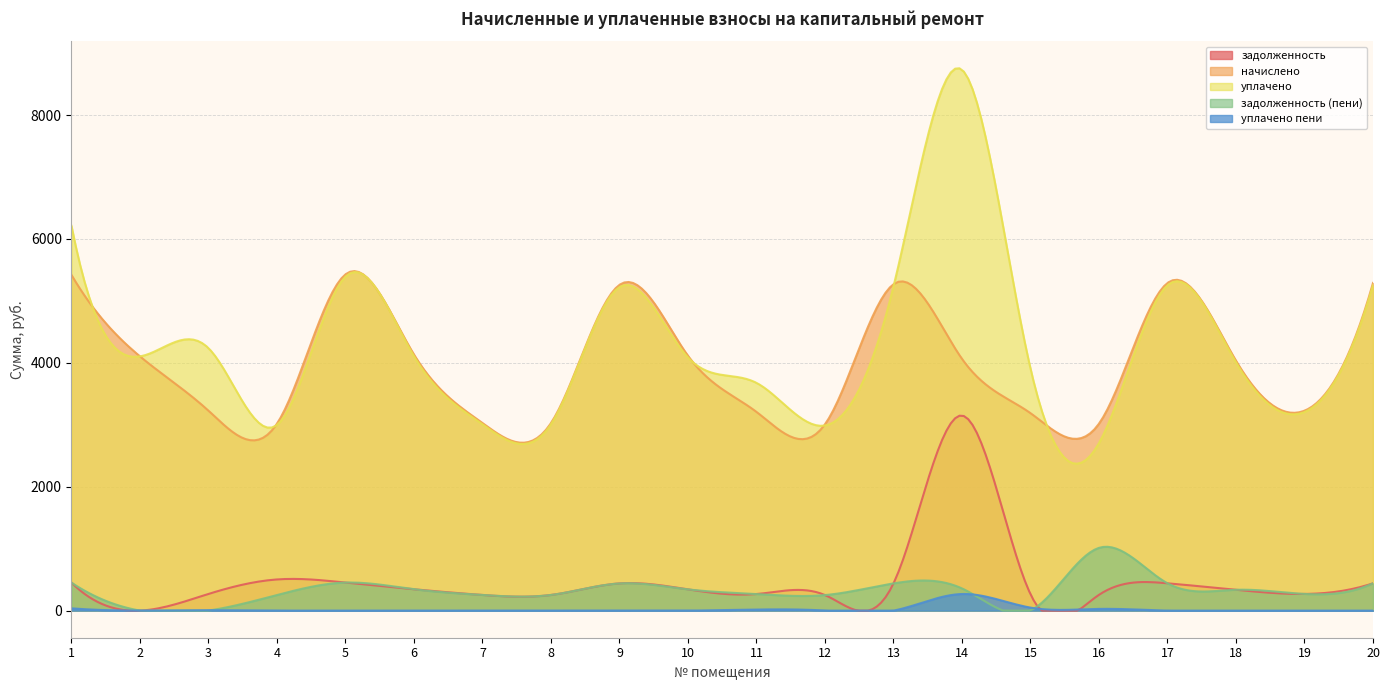

True or false: задолженность (пени) and задолженность intersect in this chart.

True